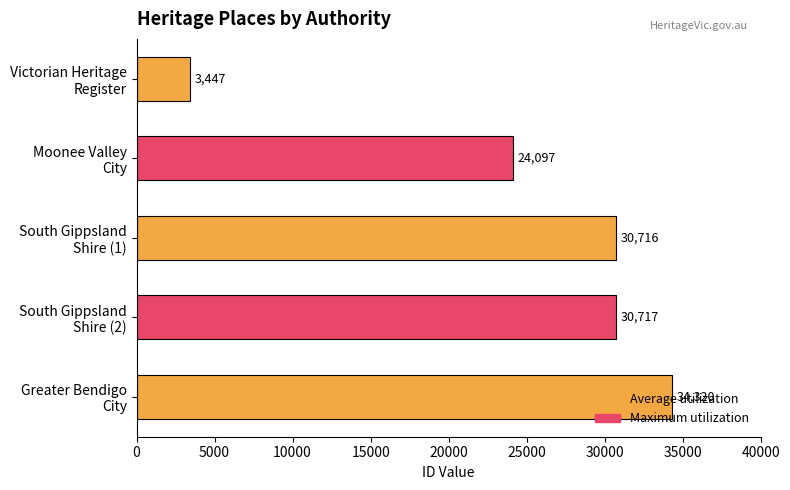

What is the difference between the maximum and second lowest values?

10223